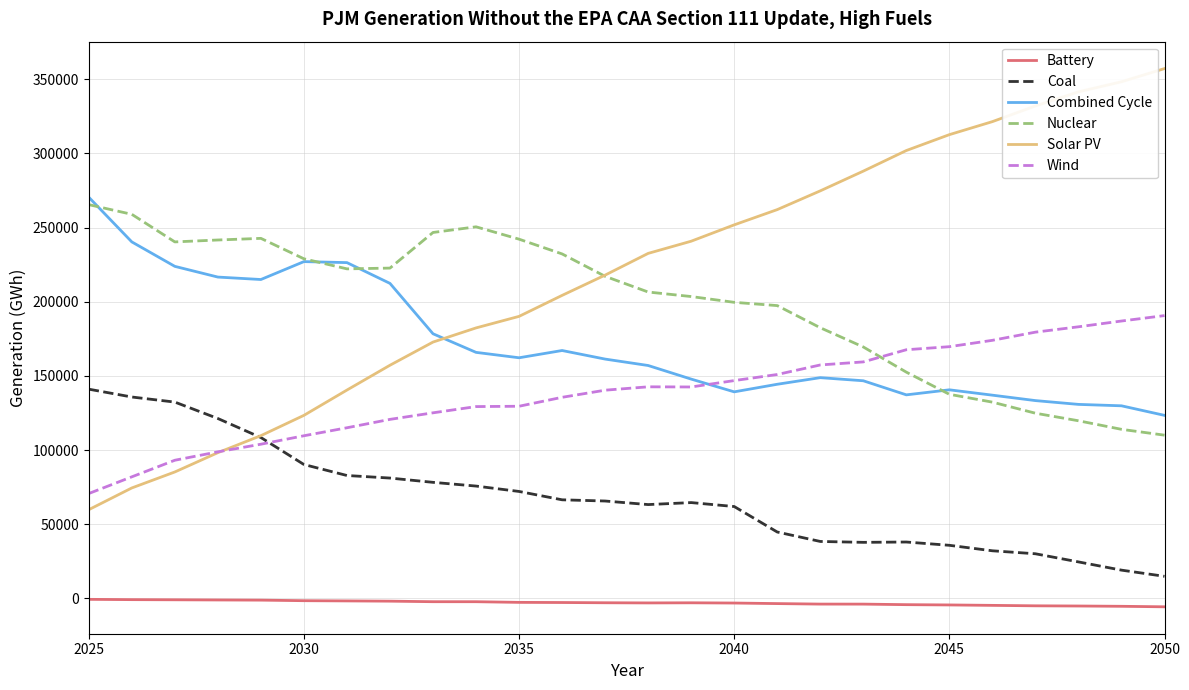

True or false: Nuclear and Battery cross at least once.

False